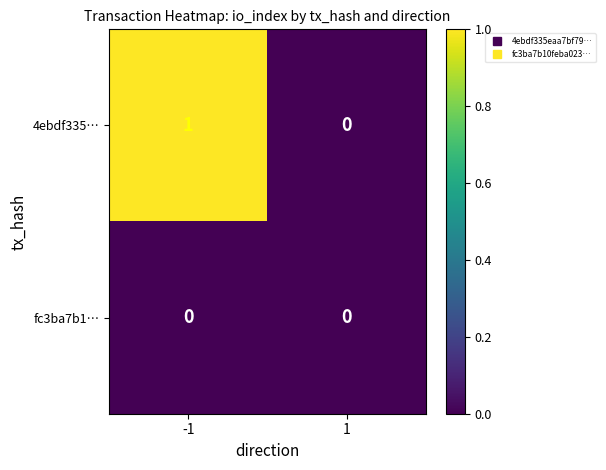

List the series in order of their overall mean, highest first.

4ebdf335…, fc3ba7b1…